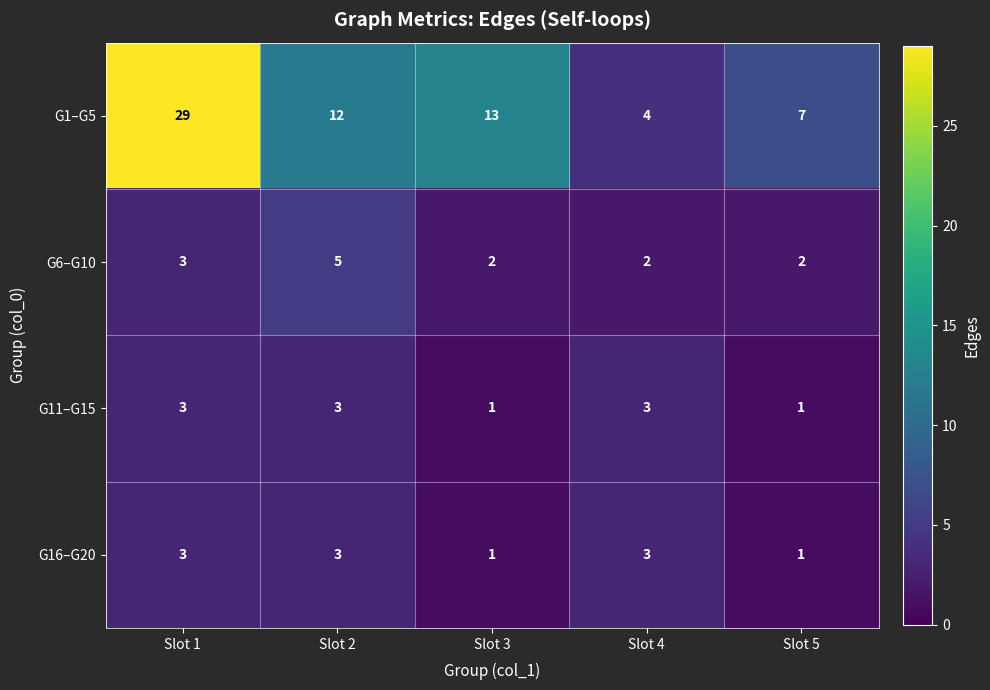

True or false: G1–G5 has a value of 50 at Slot 1.

False